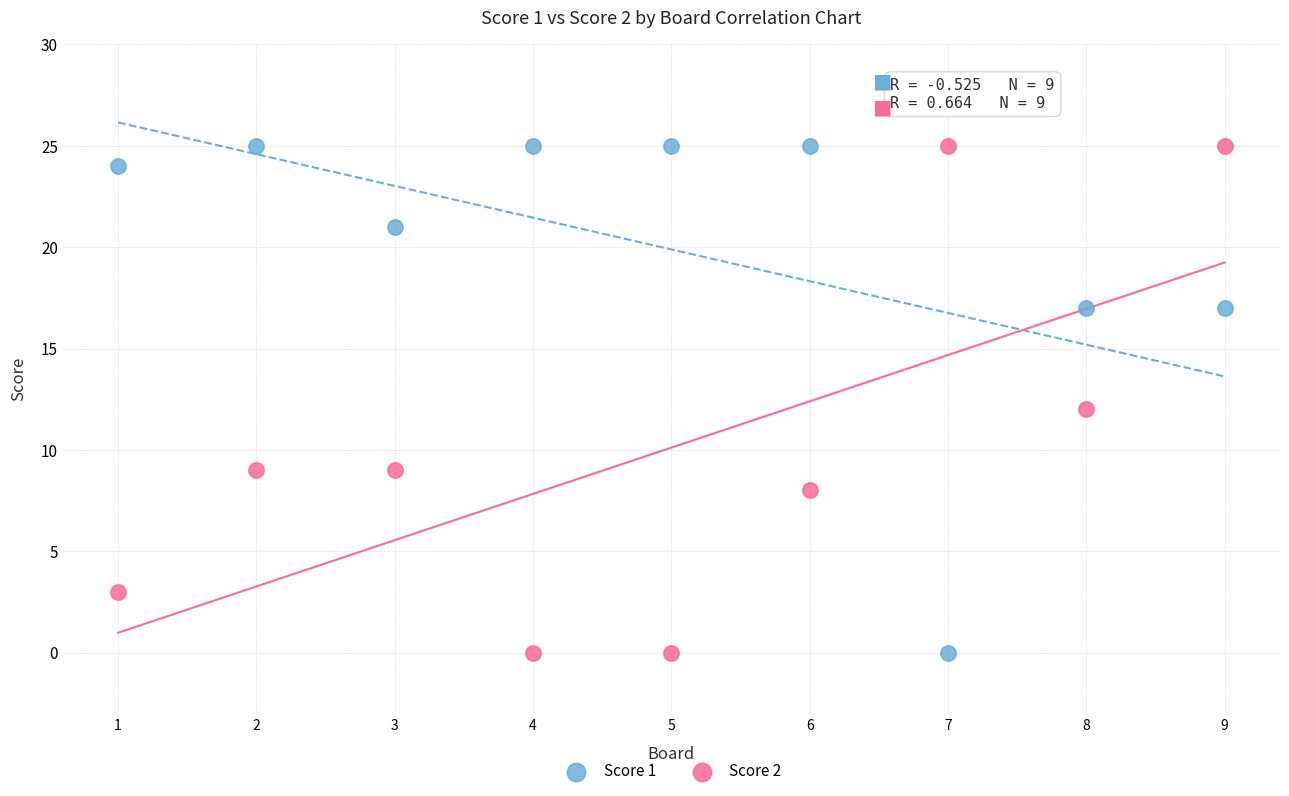

What is the X range (max minus min) for the scatter plot?

8